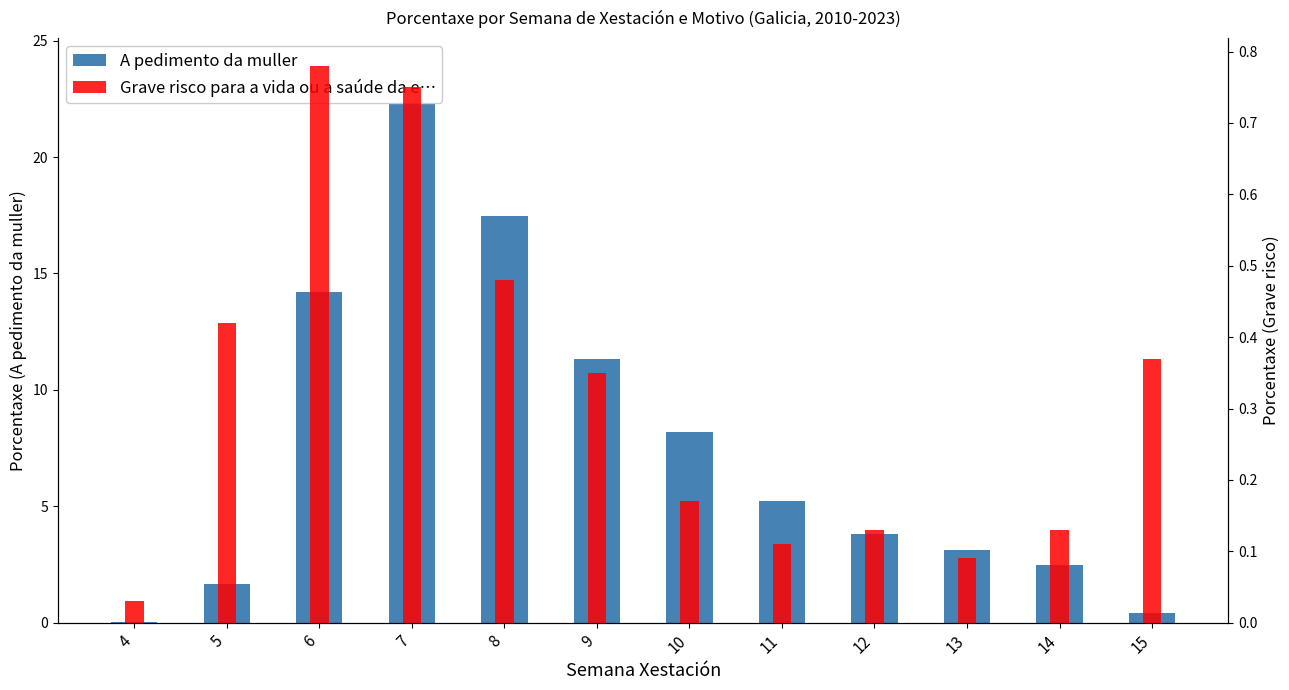

At which label is A pedimento da muller closest to 11?

9